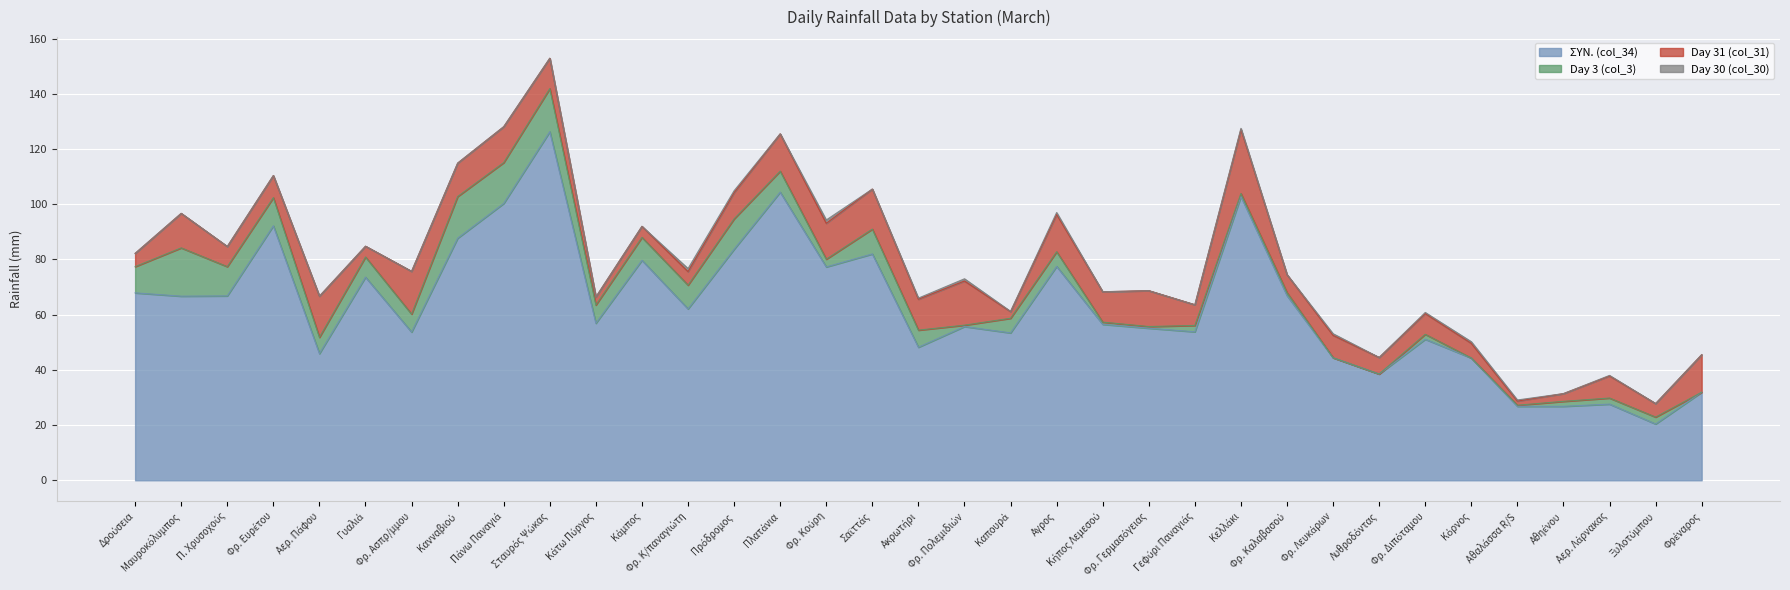

What is the label of the 15th point from the right?

Αγρος